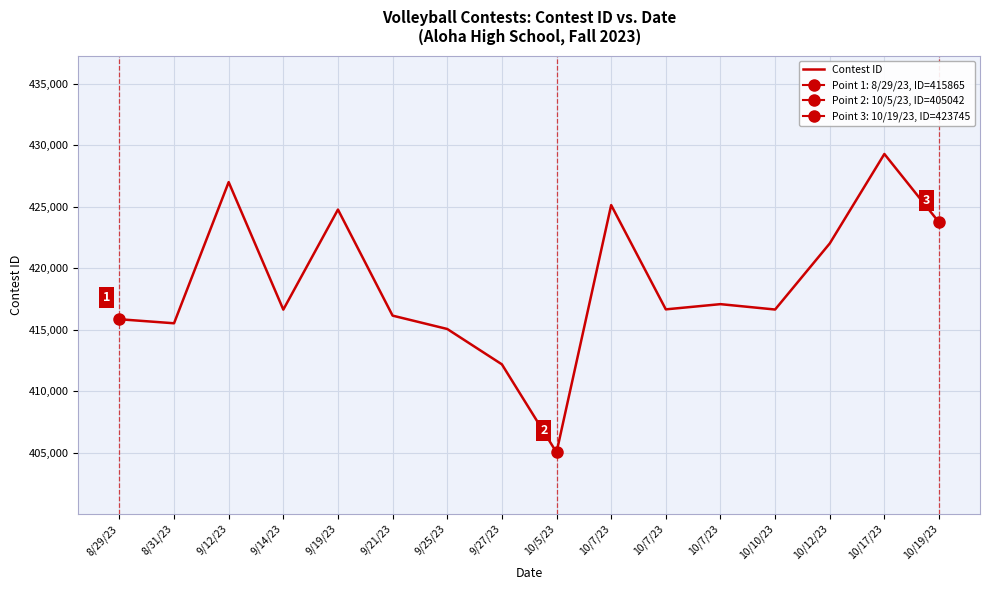

Reading right to left, list all the values displayed in this chart.

10/19/23=423745	10/17/23=429299	10/12/23=422025	10/10/23=416655	10/7/23=417092	10/7/23=416668	10/7/23=425144	10/5/23=405042	9/27/23=412199	9/25/23=415073	9/21/23=416159	9/19/23=424780	9/14/23=416648	9/12/23=427012	8/31/23=415537	8/29/23=415865